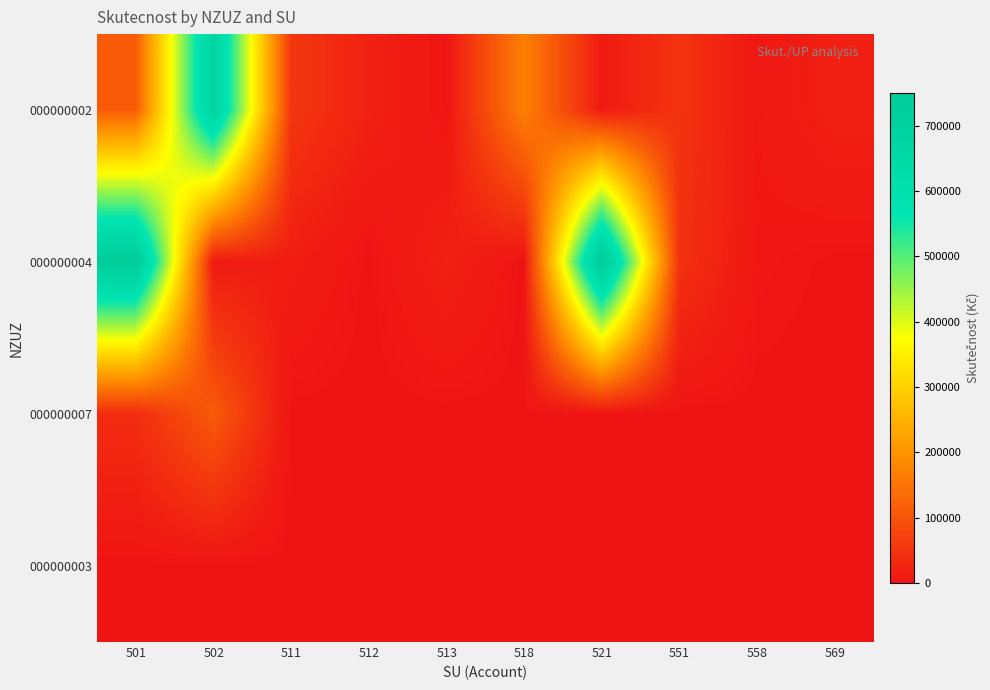

Reading left to right, extract all data points from this chart.

000000002: 501=110839.2	502=685736.9	511=55025.0	512=20972.0	513=1900.0	518=169602.0	521=10800.0	551=48594.0	558=6040.0	569=19532.0
000000004: 501=740208.3	502=11225.6	511=14919.0	512=0.0	513=19854.5	518=0.0	521=749792.0	551=45231.0	558=3935.0	569=533.1
000000007: 501=38209.0	502=110506.0	511=0.0	512=0.0	513=0.0	518=0.0	521=0.0	551=0.0	558=0.0	569=0.0
000000003: 501=0.0	502=0.0	511=0.0	512=0.0	513=0.0	518=0.0	521=0.0	551=0.0	558=0.0	569=0.0